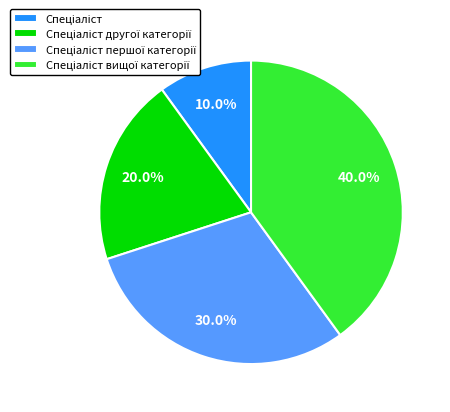

Is there any slice that represents more than half of the pie?

No